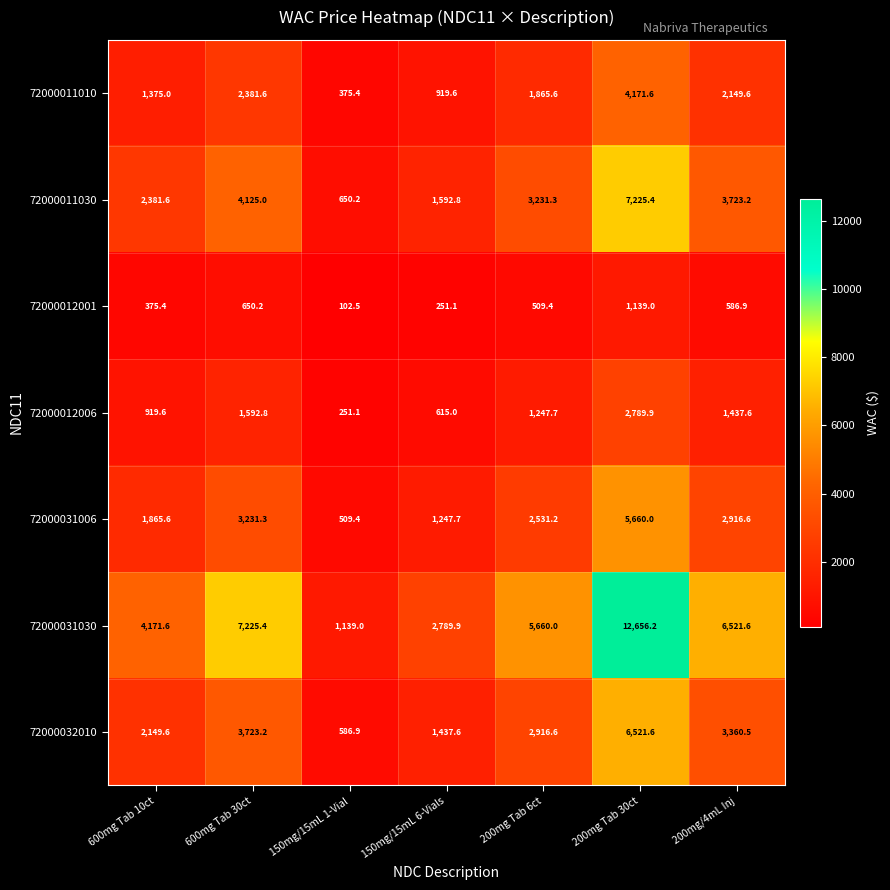

What is the difference between the maximum and minimum values in the 72000031030 series?

11517.2